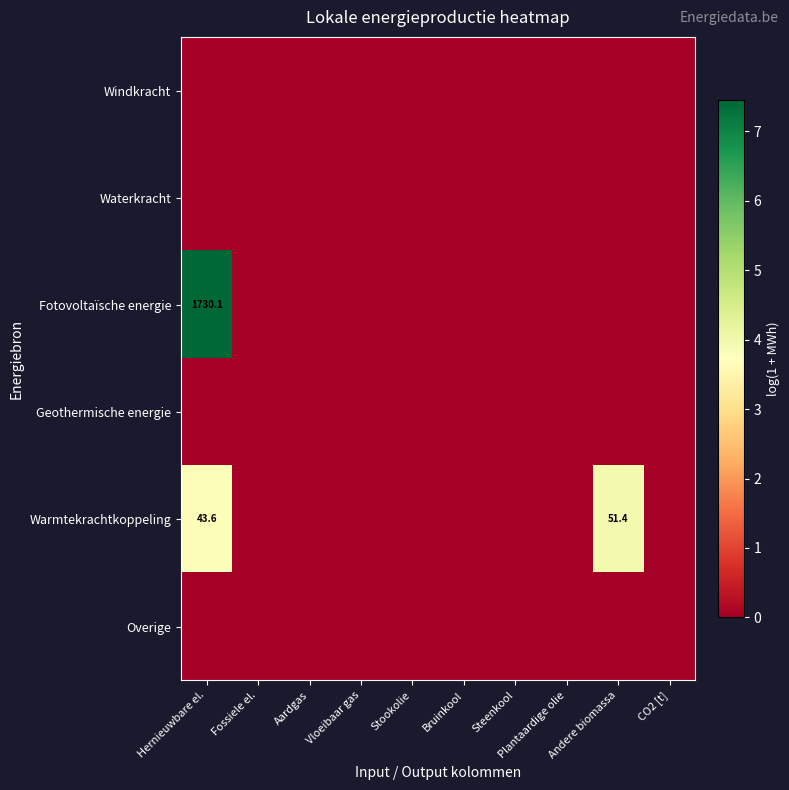

Between Aardgas and Andere biomassa, which series saw the biggest shift?

Warmtekrachtkoppeling